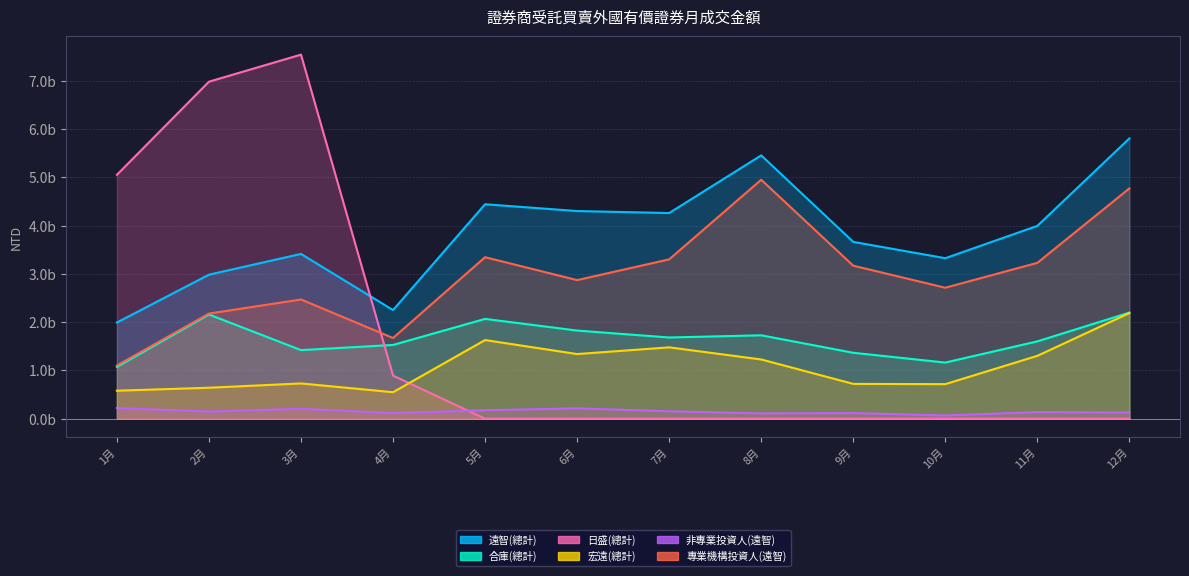

Which has a higher value, 2月 or 1月?

2月